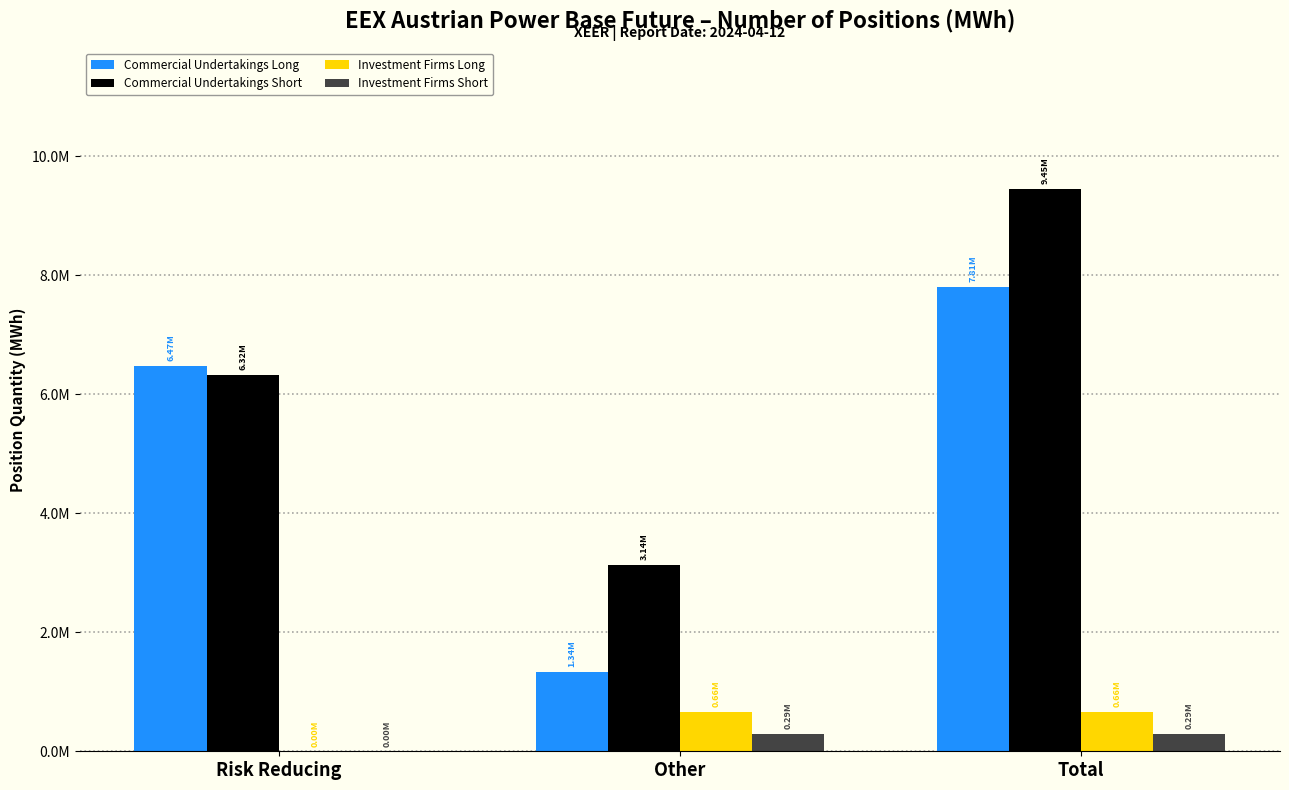

Does the chart contain stacked bars?

No